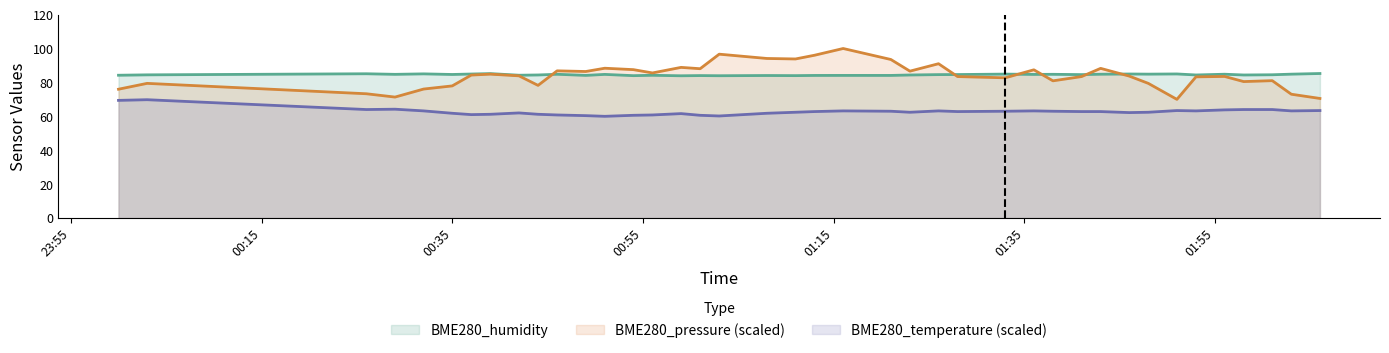

At how many categories does at least one series exceed 62?

40